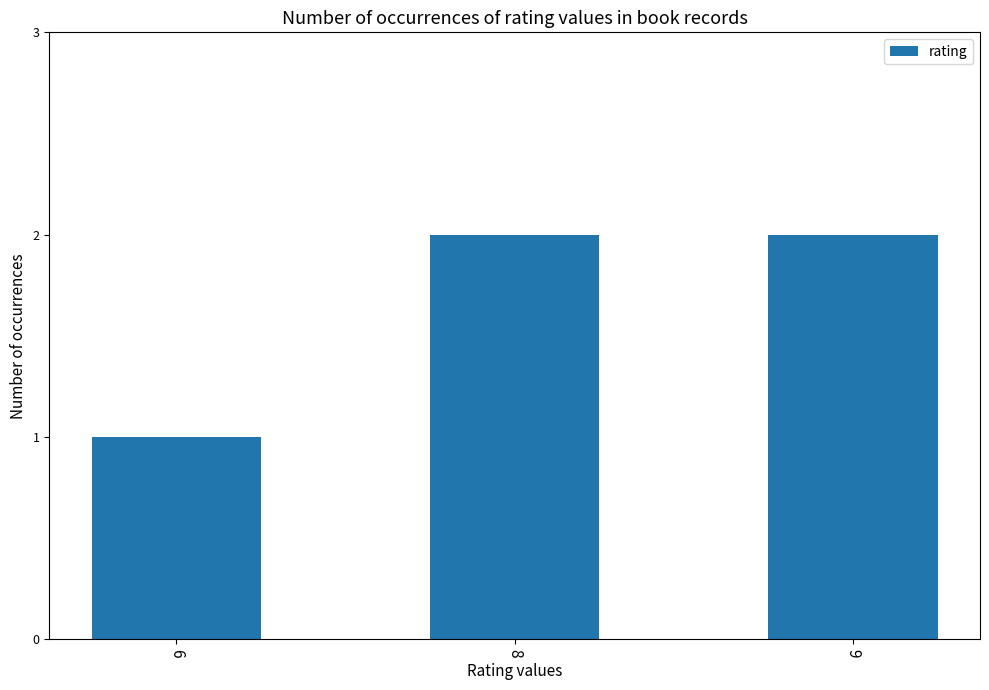

What is the average value?

2